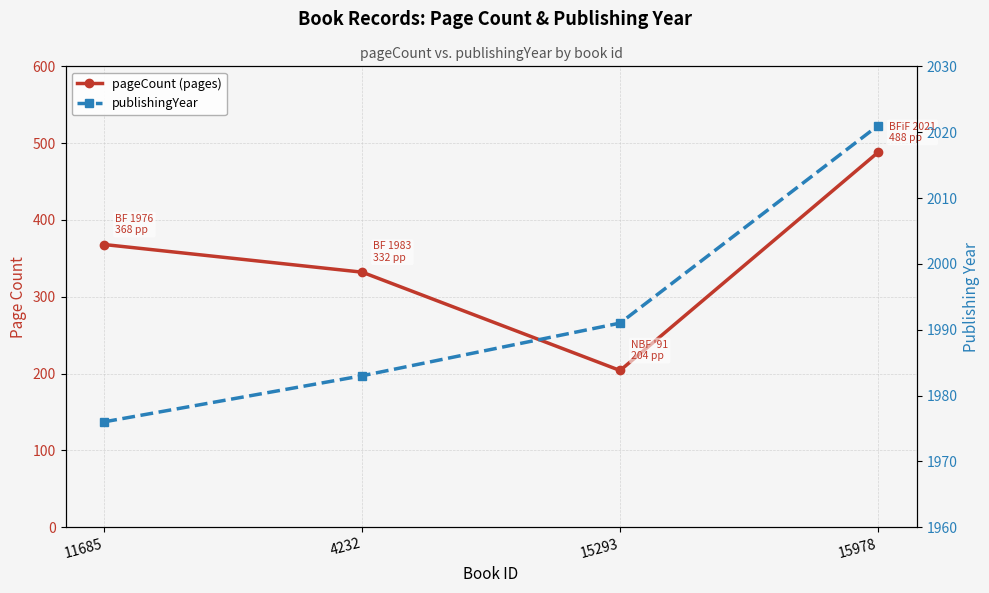

Reading left to right, list all the values displayed in this chart.

pageCount (pages): 11685=368	4232=332	15293=204	15978=488
publishingYear: 11685=1976	4232=1983	15293=1991	15978=2021